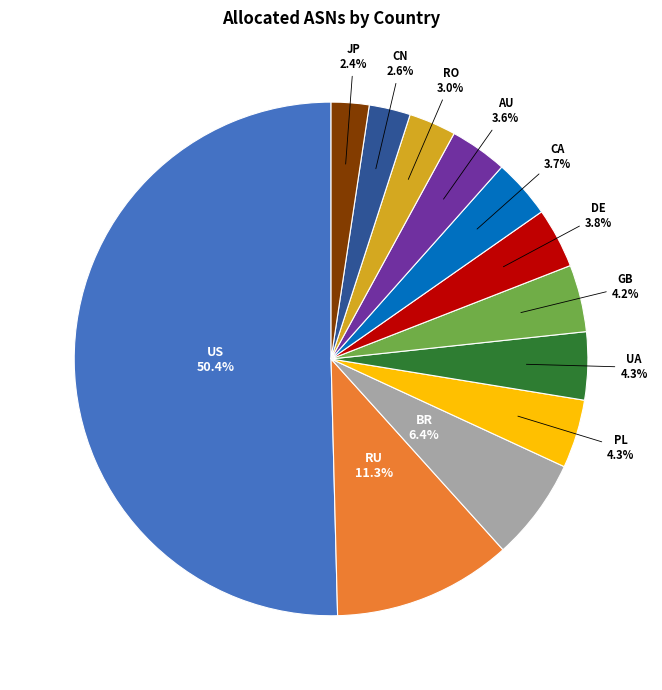

Is there a majority slice in this chart?

Yes